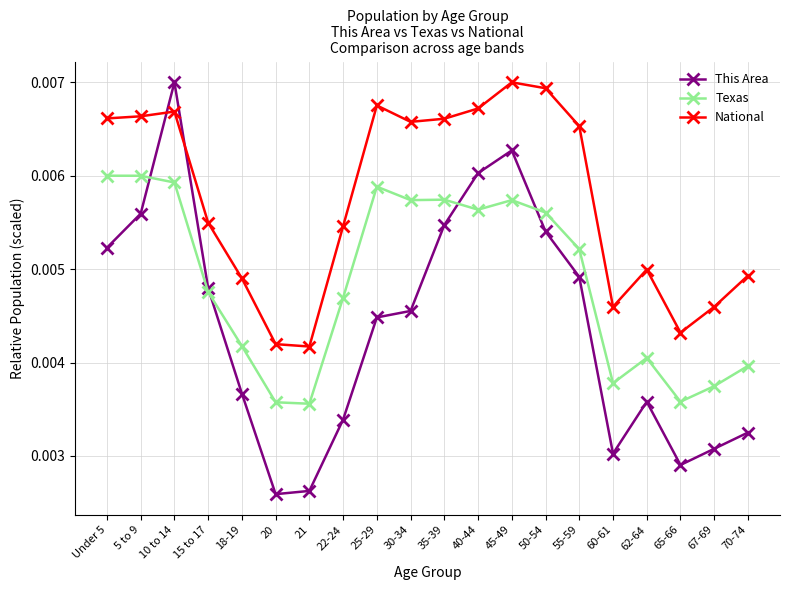

How many Texas values are between 0 and 1?

20